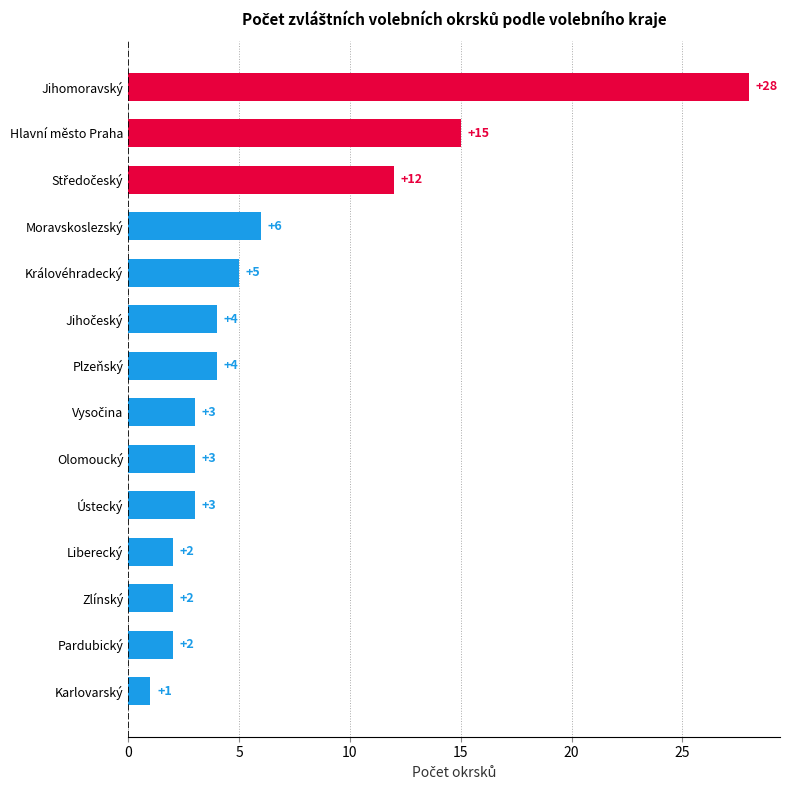

What is the difference between the maximum and minimum values?

27